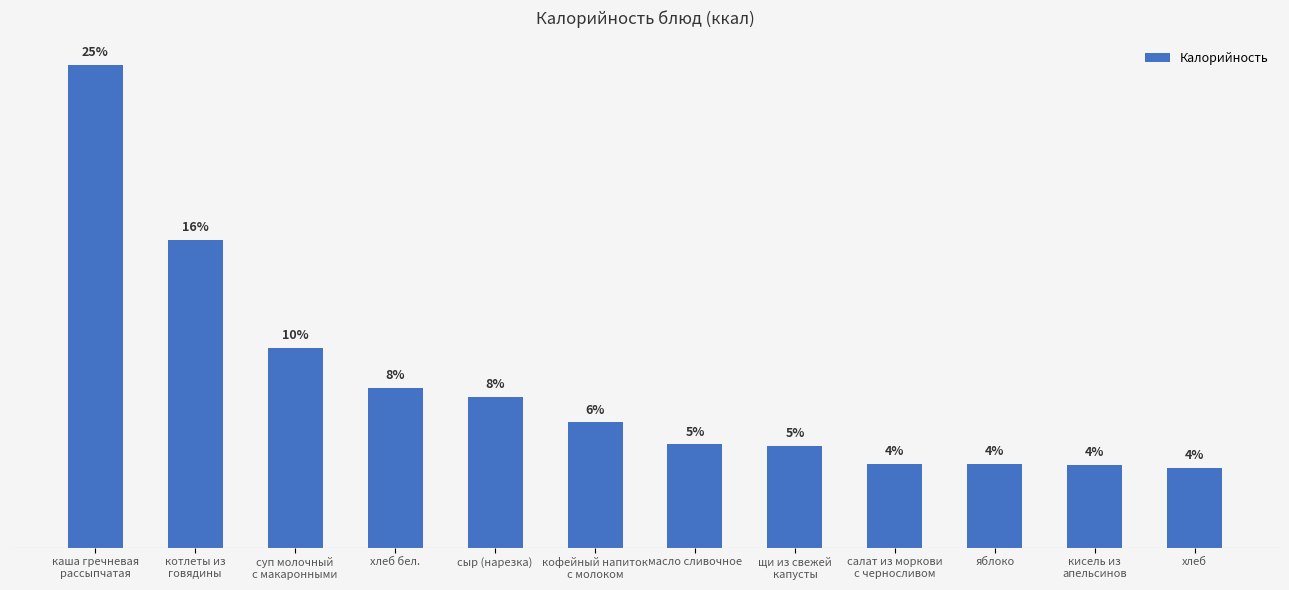

Between салат из моркови
с черносливом and щи из свежей
капусты, which is larger?

щи из свежей
капусты